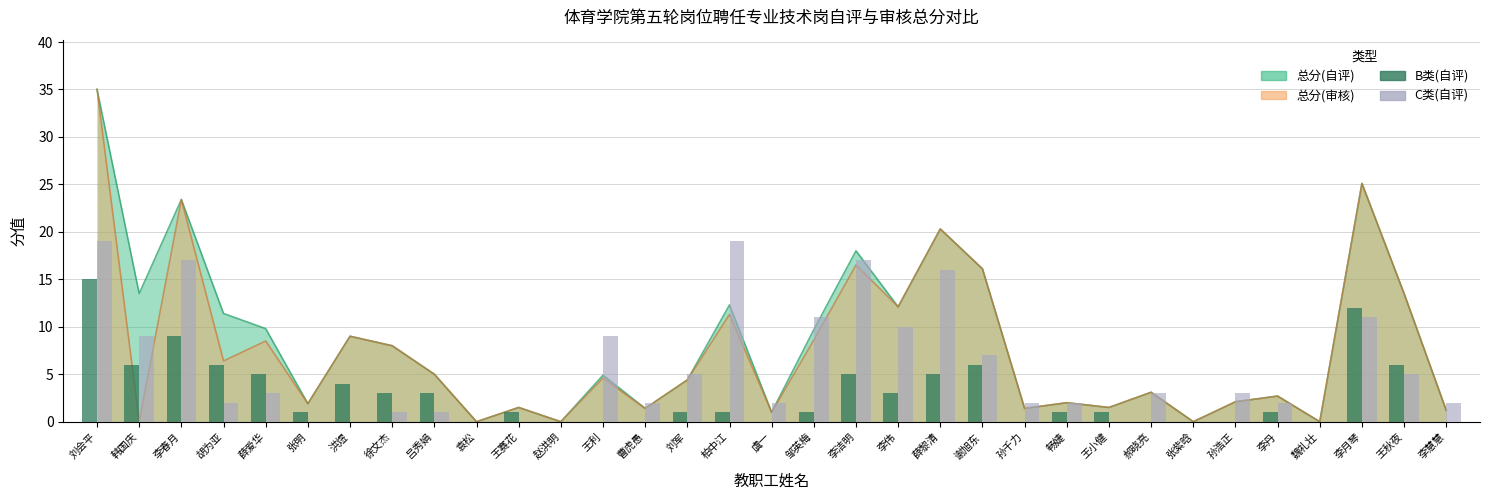

Is it true that B类(自评) equals 0 at 柏中江?

False